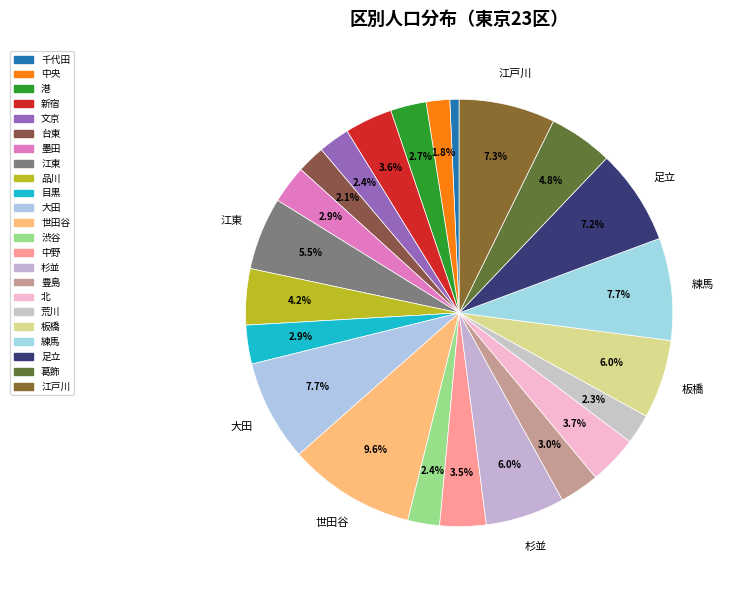

Count the number of slices in the pie.

23